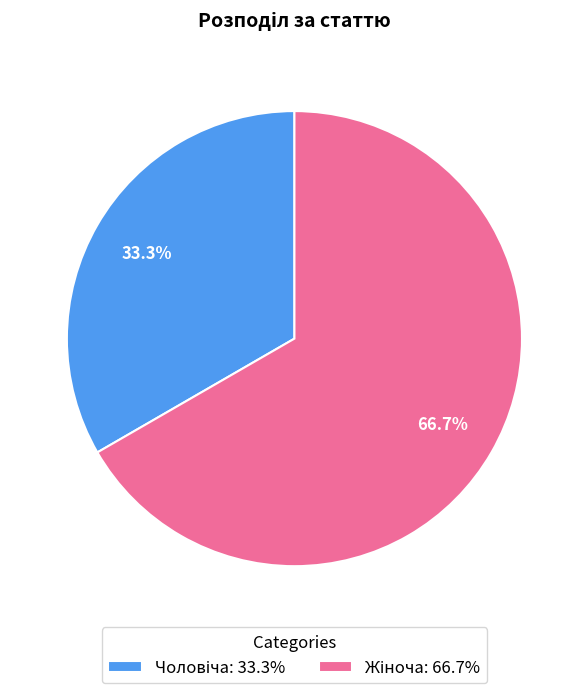

To the nearest percent, what is the average slice percentage?

50%